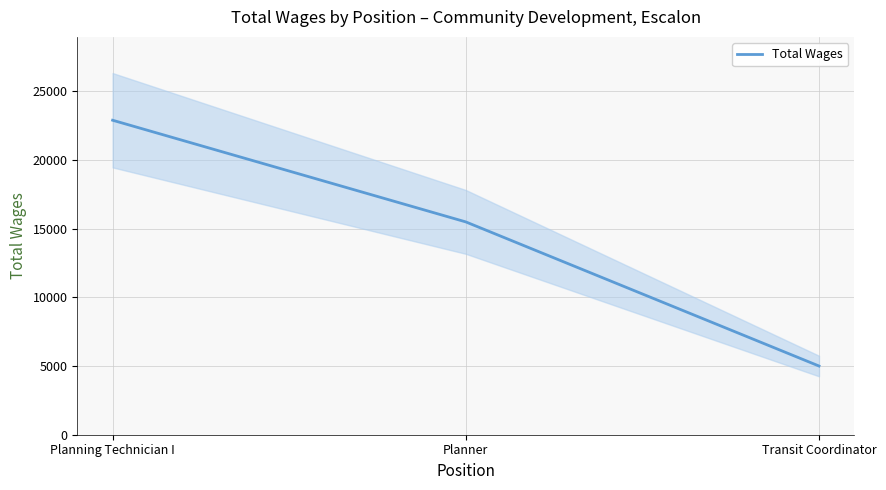

Approximately how many times larger is the value at Planning Technician I compared to Planner?

1.5